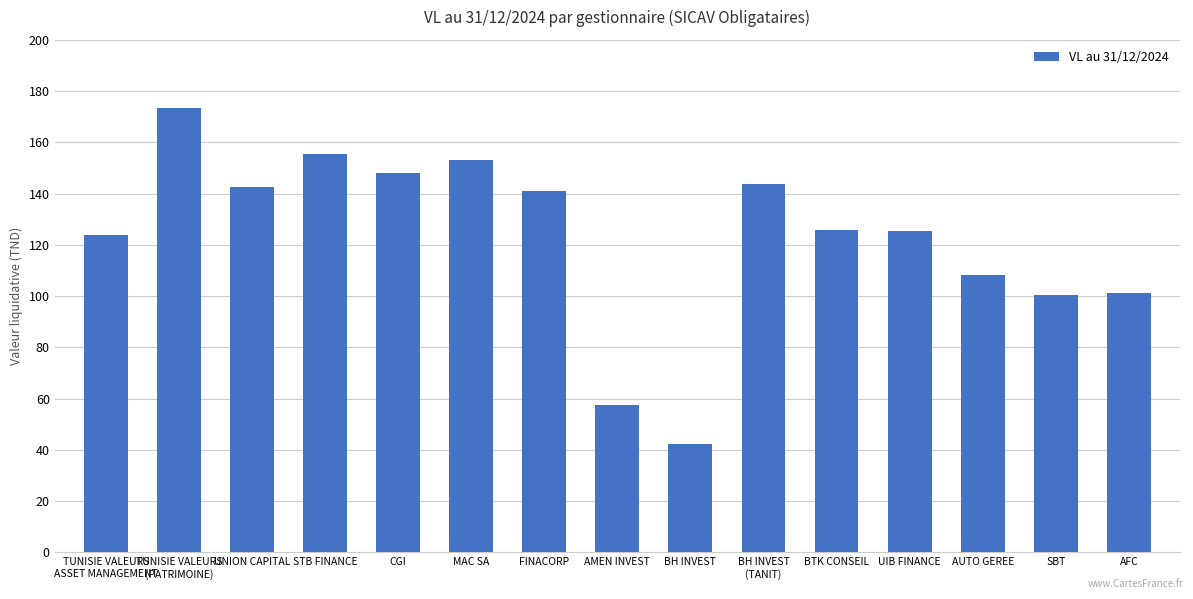

Which category has the highest value across all series?

TUNISIE VALEURS
(PATRIMOINE)